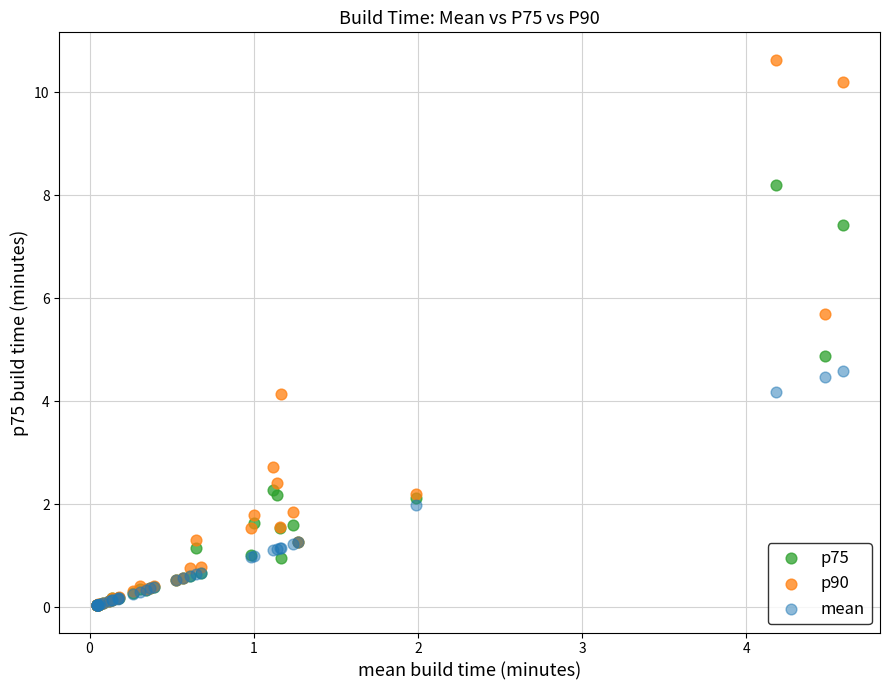

Which series has the widest spread of Y values?

p90